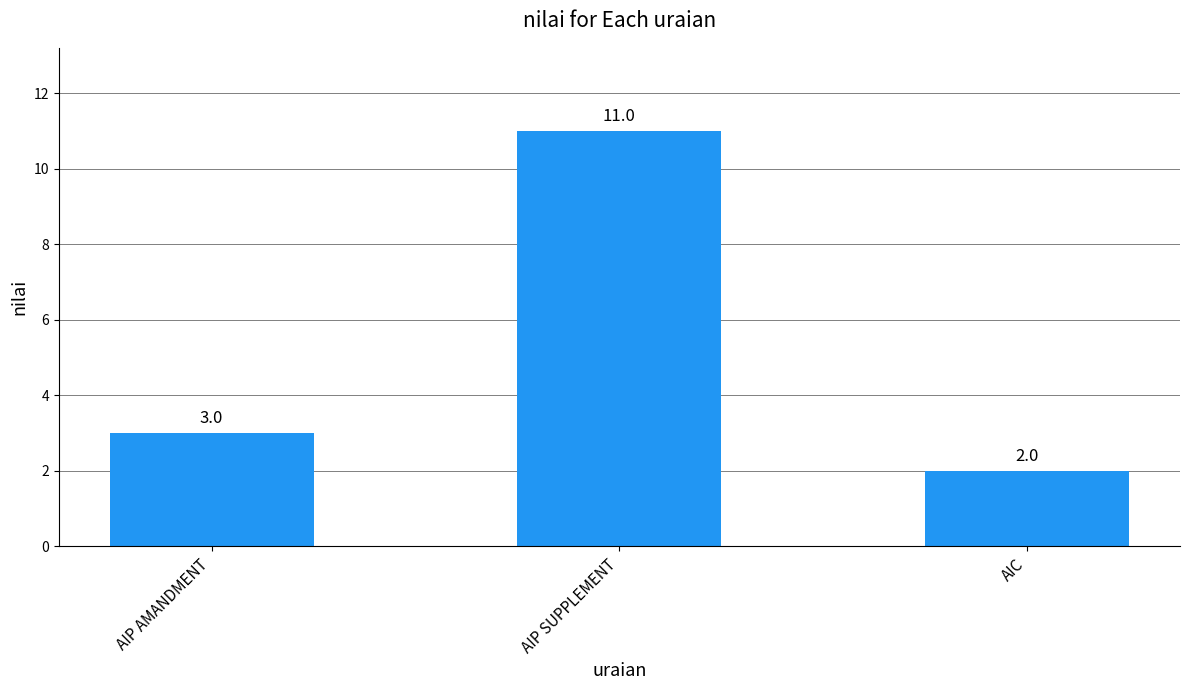

How many data points does each series have?

3